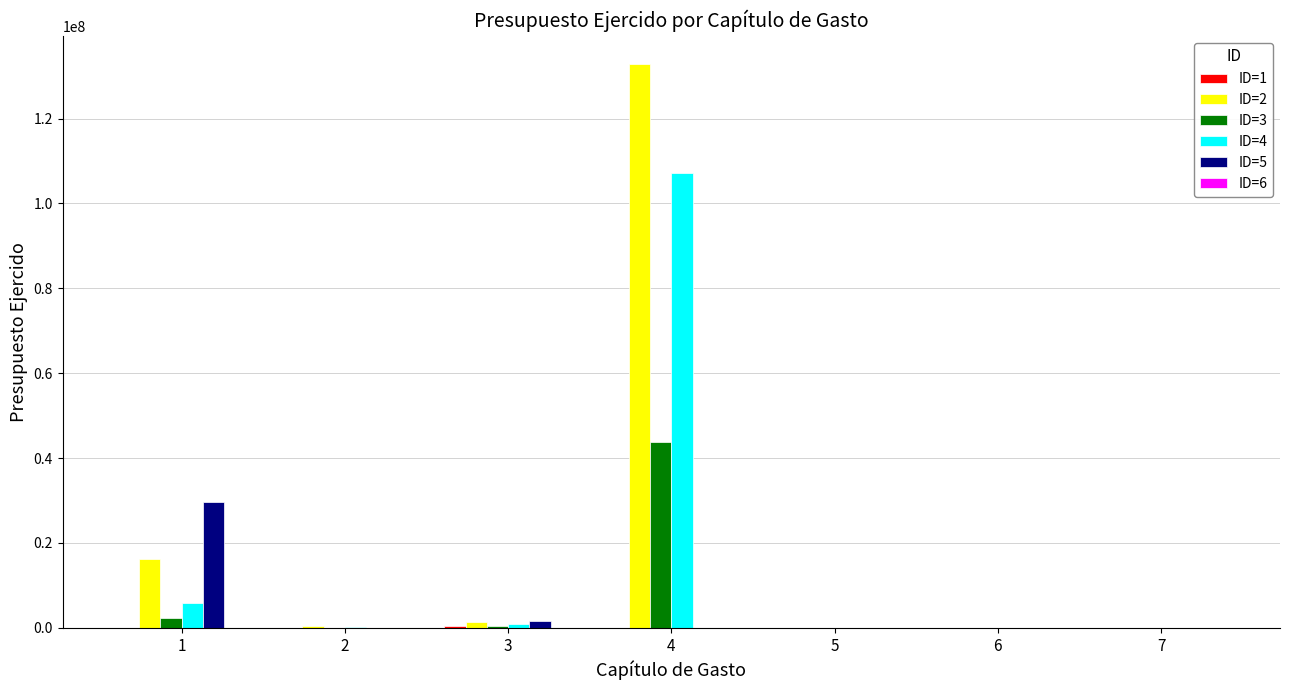

What is the maximum value for ID=5?

29707187.3